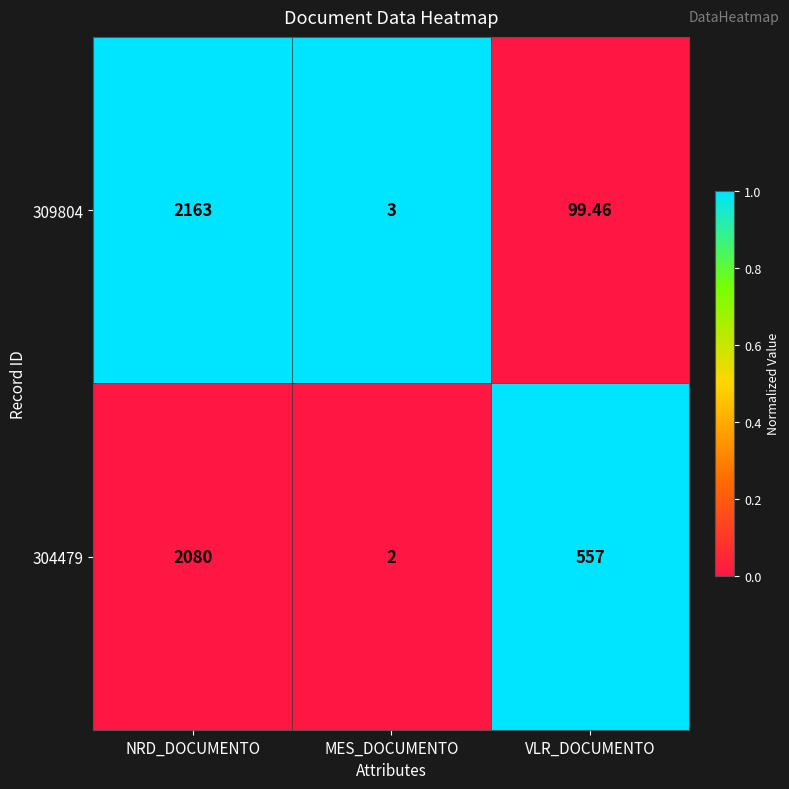

How many categories are shown in the chart?

3